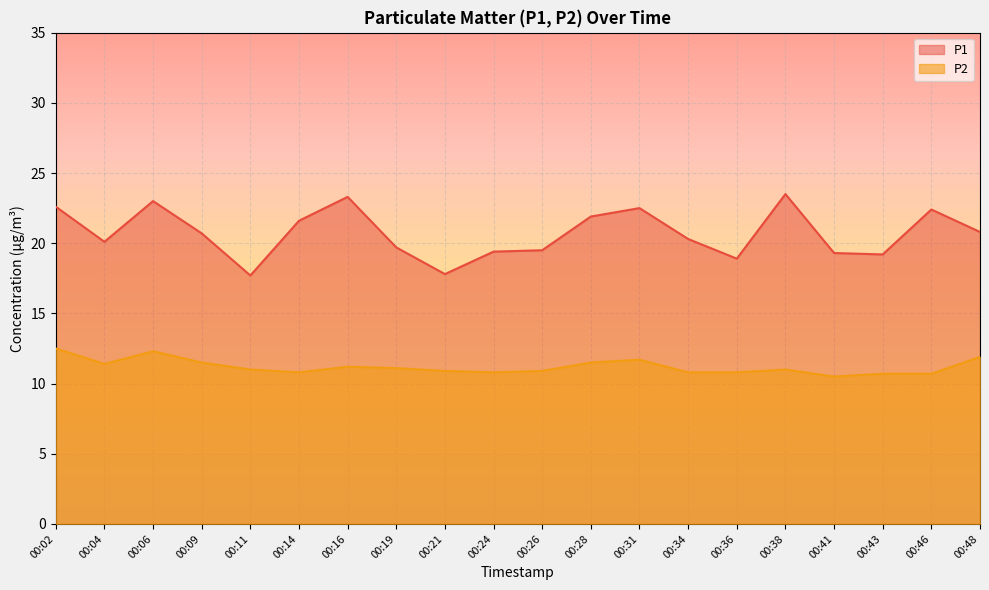

True or false: P2 has a value of 12.5 at 00:02.

True